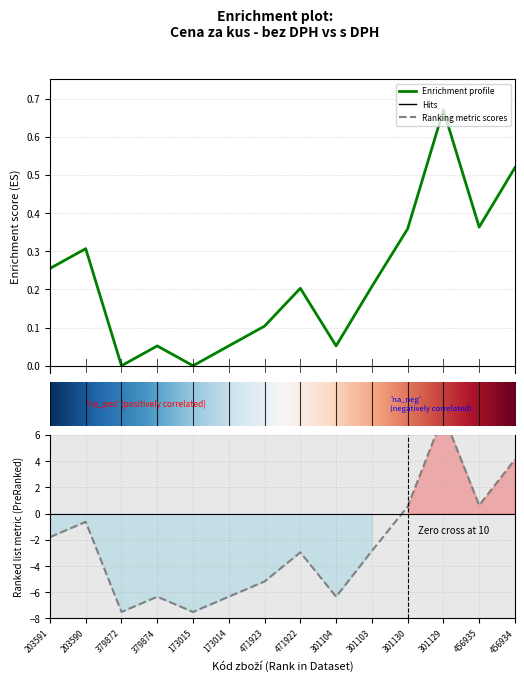

Where do Cena za kus bez DPH and Cena za kus s DPH first cross each other?

301103 and 301130